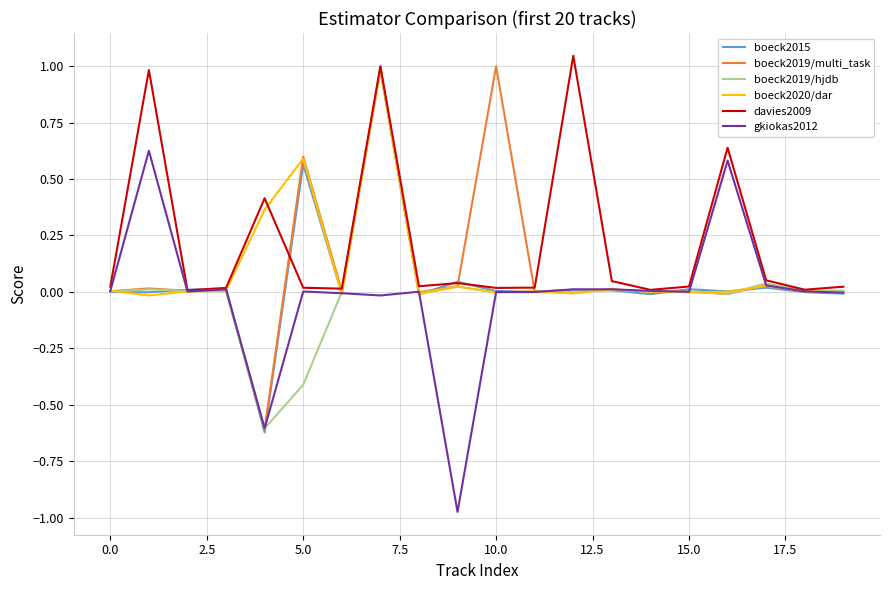

Which series has the largest total across all categories?

davies2009